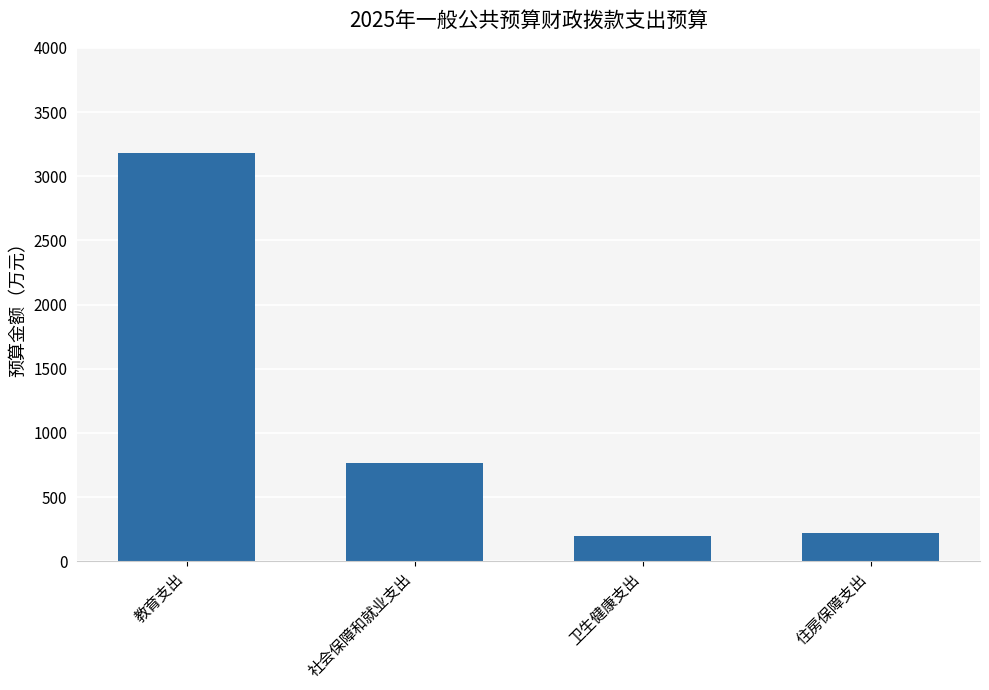

Reading left to right, list all the values displayed in this chart.

教育支出=3177.1	社会保障和就业支出=764.9	卫生健康支出=198.1	住房保障支出=218.2